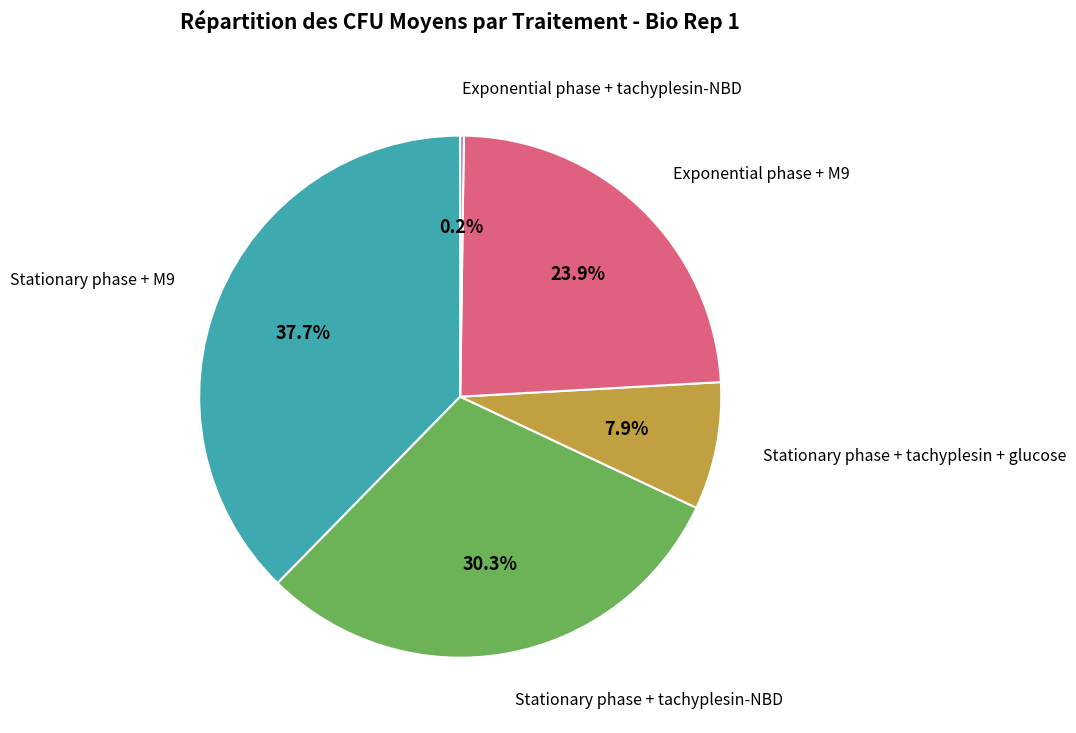

Is there any slice that represents more than half of the pie?

No